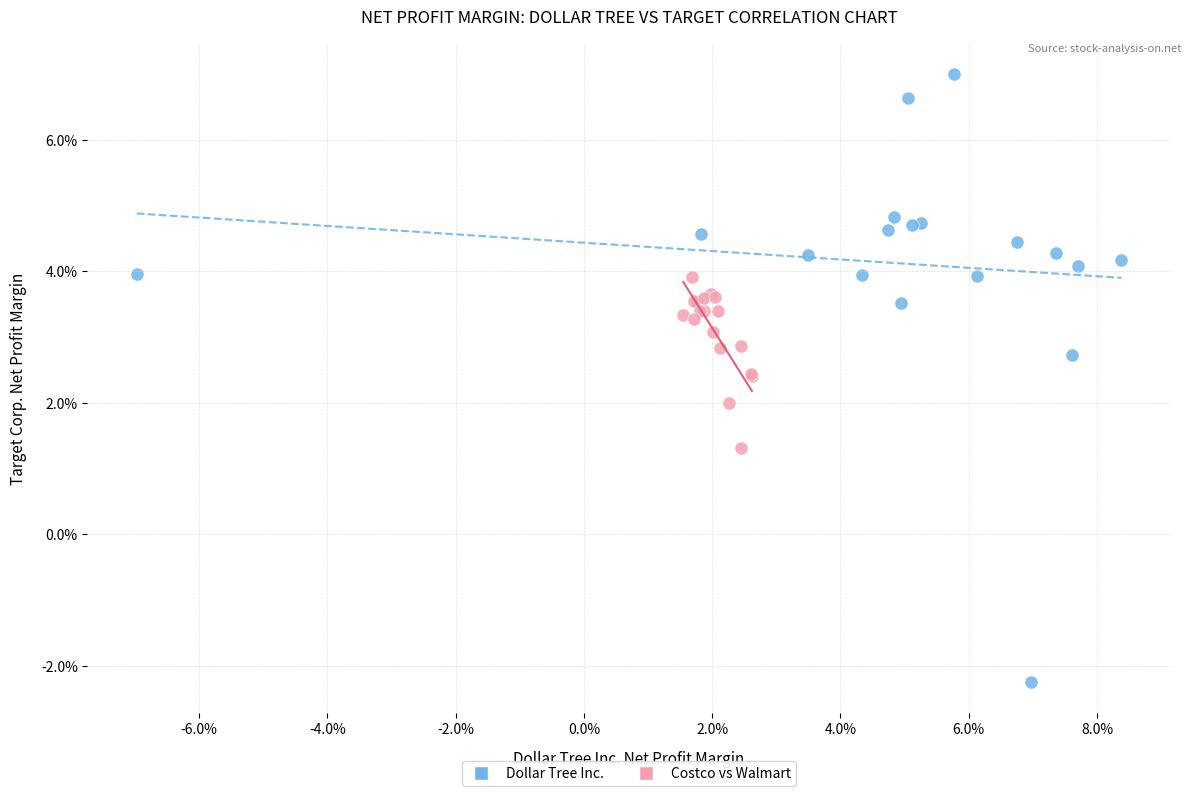

Which series has the widest spread of Y values?

Dollar Tree Inc.